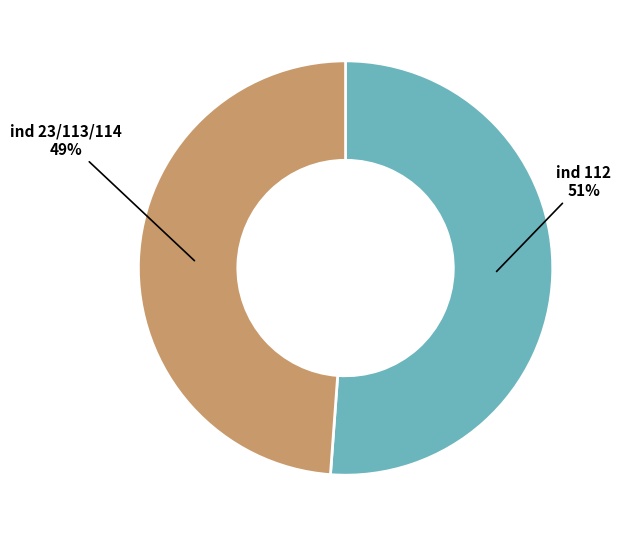

To the nearest percent, what is the average slice percentage?

50%